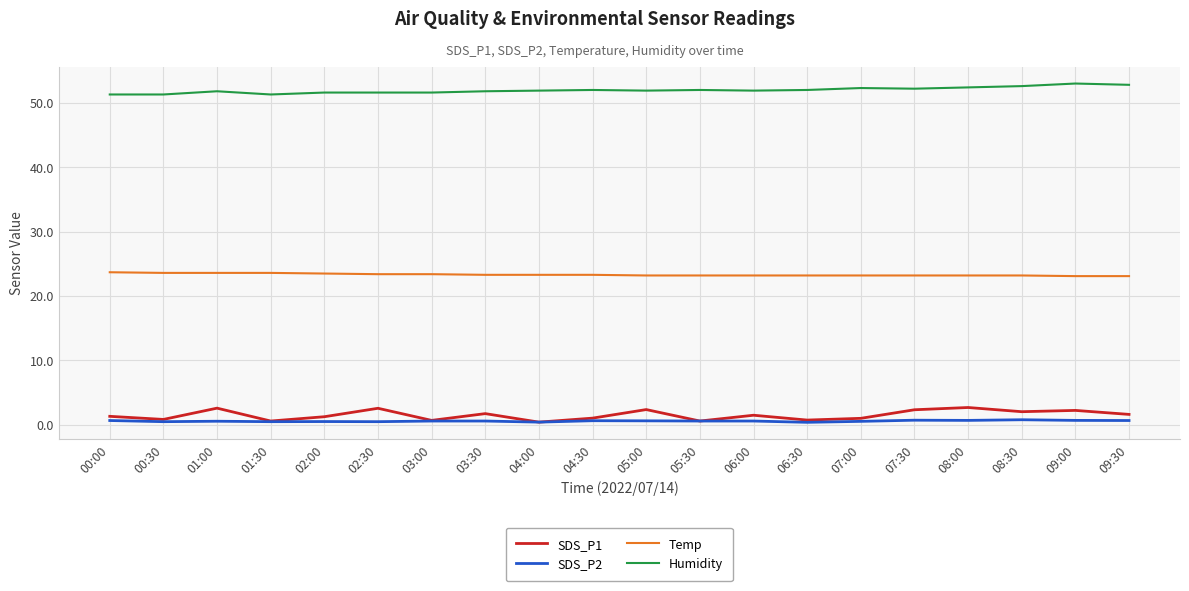

The Temp series shows 23.2 at 07:30. True or false?

True